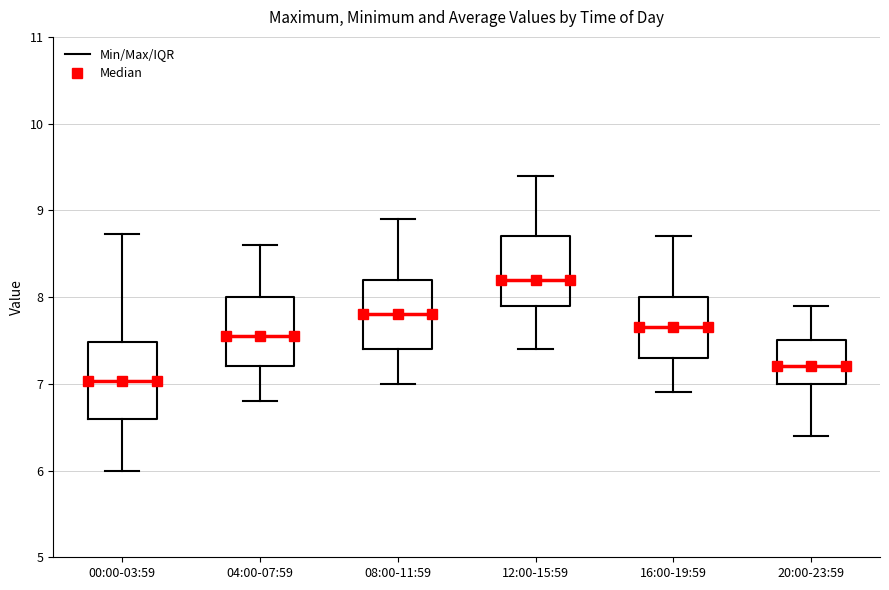

Reading left to right, read every box against the y-axis: the position of its median line, the range the box covers, and the ends of its whiskers. The values are not printed on the chart, so give them approximately, as read against the axis.

00:00-03:59: median 7.0, box 6.6 to 7.5, whiskers 6.0 to 8.7
04:00-07:59: median 7.6, box 7.2 to 8.0, whiskers 6.8 to 8.6
08:00-11:59: median 7.8, box 7.4 to 8.2, whiskers 7.0 to 8.9
12:00-15:59: median 8.2, box 7.9 to 8.7, whiskers 7.4 to 9.4
16:00-19:59: median 7.7, box 7.3 to 8.0, whiskers 6.9 to 8.7
20:00-23:59: median 7.2, box 7.0 to 7.5, whiskers 6.4 to 7.9